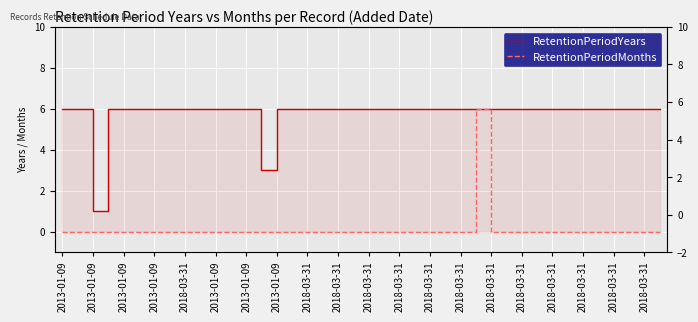

Reading right to left, extract all data points from this chart.

RetentionPeriodYears: 6	6	6	6	6	6	6	6	6	6	6	6	6	6	6	6	6	6	6	6	6	6	6	6	6	6	3	6	6	6	6	6	6	6	6	6	6	1	6	6
RetentionPeriodMonths: 0	0	0	0	0	0	0	0	0	0	0	0	6	0	0	0	0	0	0	0	0	0	0	0	0	0	0	0	0	0	0	0	0	0	0	0	0	0	0	0